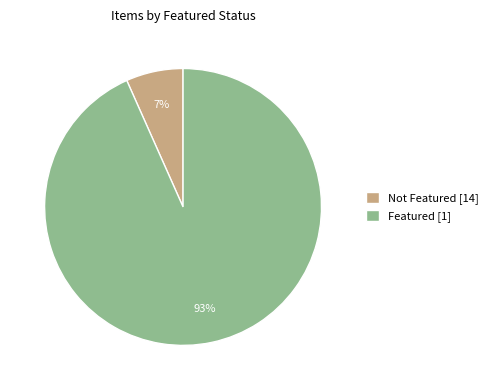

Do Not Featured [14] and Featured [1] together represent more than half of the pie?

Yes